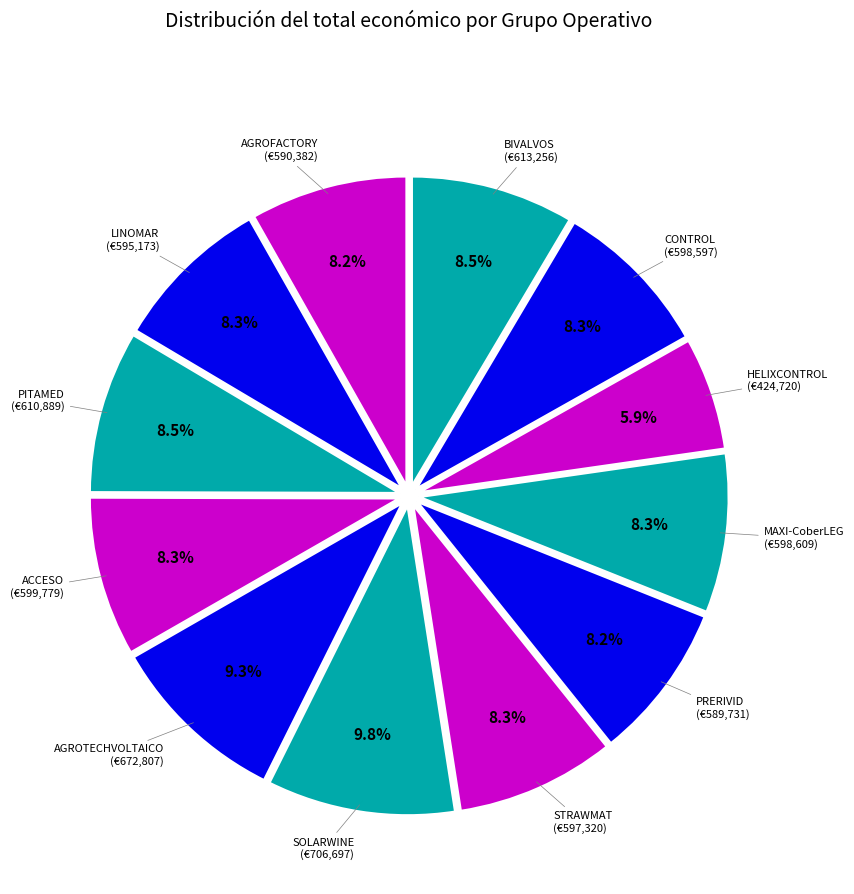

Count the number of slices in the pie.

12